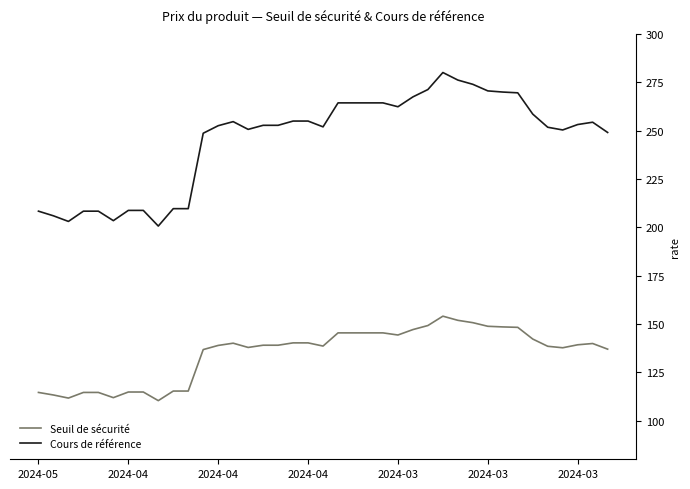

True or false: Seuil de sécurité and Cours de référence intersect in this chart.

False